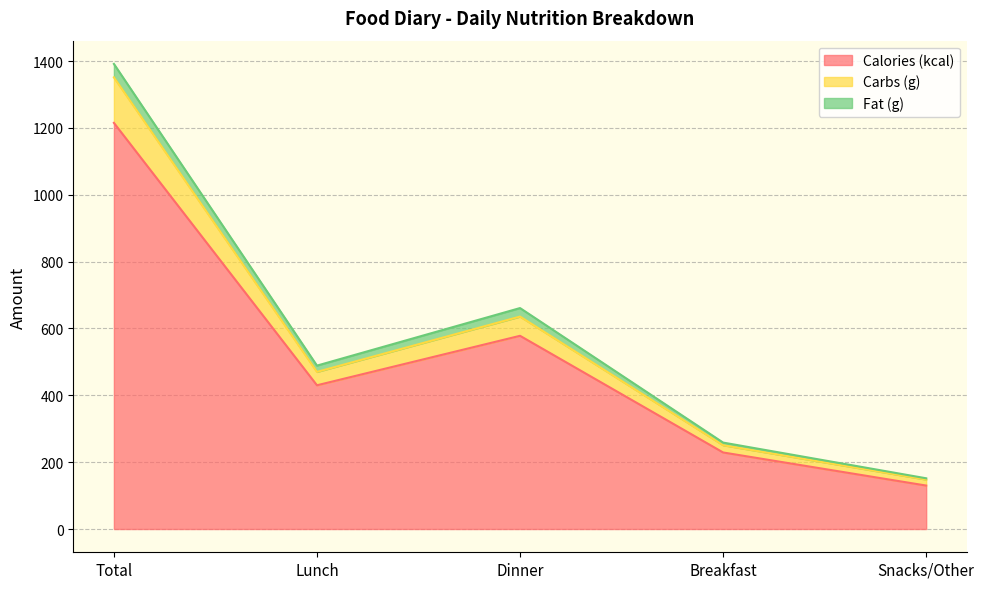

What is the sum of all Calories (kcal) values?

2582.0